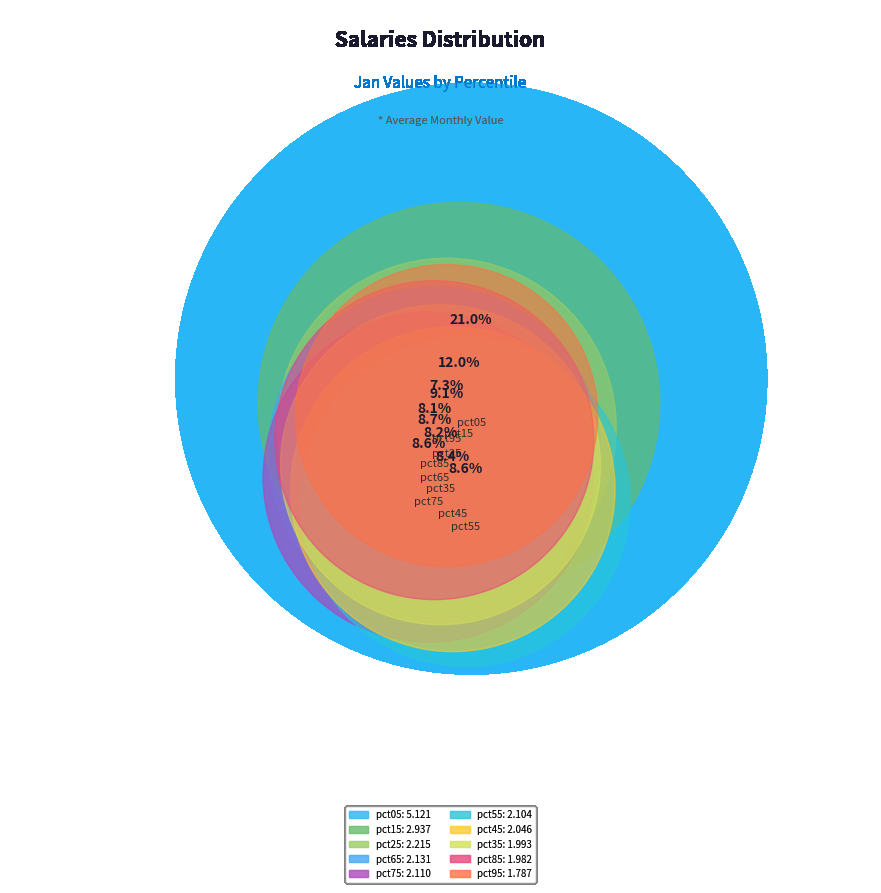

Is it true that pct15 is 12% of the pie?

True